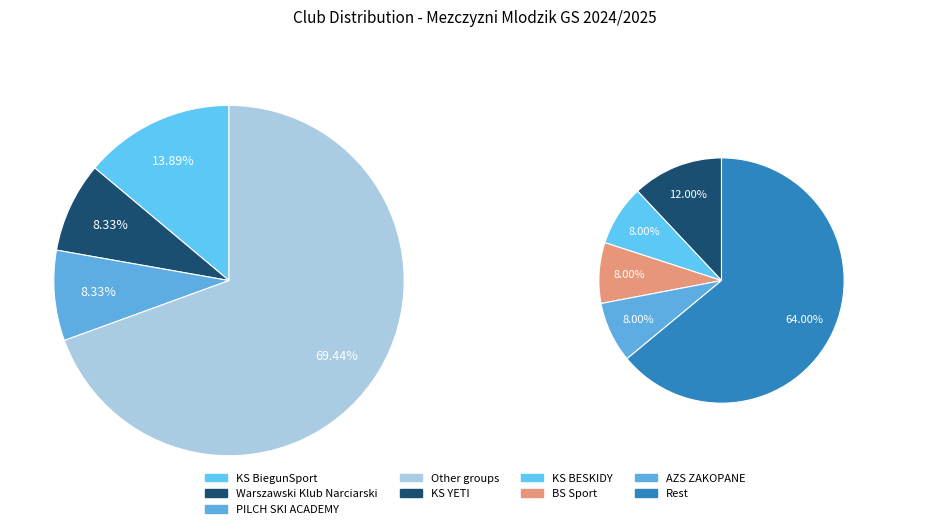

The Warszawski Klub Narciarski slice represents 23% of the pie. True or false?

False